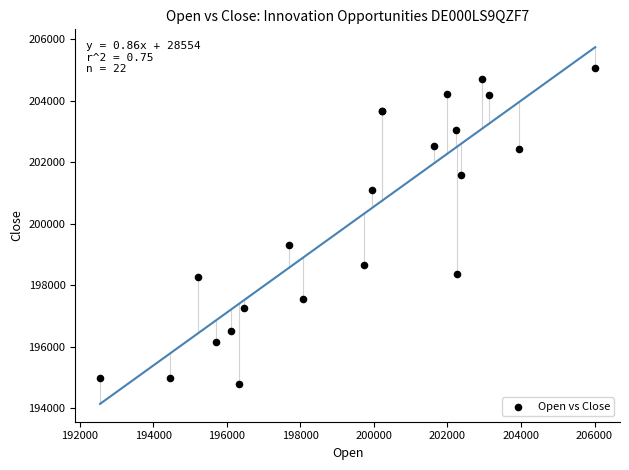

What Y value in the scatter plot is closest to 199924?

199319